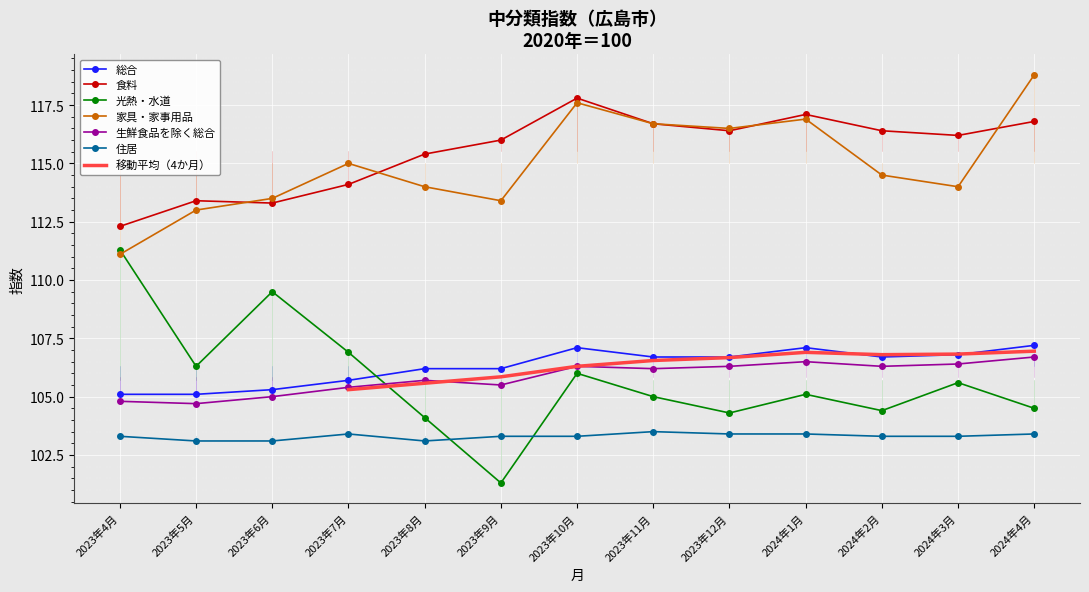

Reading left to right, extract all data points from this chart.

総合: 105.1	105.1	105.3	105.7	106.2	106.2	107.1	106.7	106.7	107.1	106.7	106.8	107.2
食料: 112.3	113.4	113.3	114.1	115.4	116.0	117.8	116.7	116.4	117.1	116.4	116.2	116.8
光熱・水道: 111.3	106.3	109.5	106.9	104.1	101.3	106.0	105.0	104.3	105.1	104.4	105.6	104.5
家具・家事用品: 111.1	113.0	113.5	115.0	114.0	113.4	117.6	116.7	116.5	116.9	114.5	114.0	118.8
生鮮食品を除く総合: 104.8	104.7	105.0	105.4	105.7	105.5	106.3	106.2	106.3	106.5	106.3	106.4	106.7
住居: 103.3	103.1	103.1	103.4	103.1	103.3	103.3	103.5	103.4	103.4	103.3	103.3	103.4